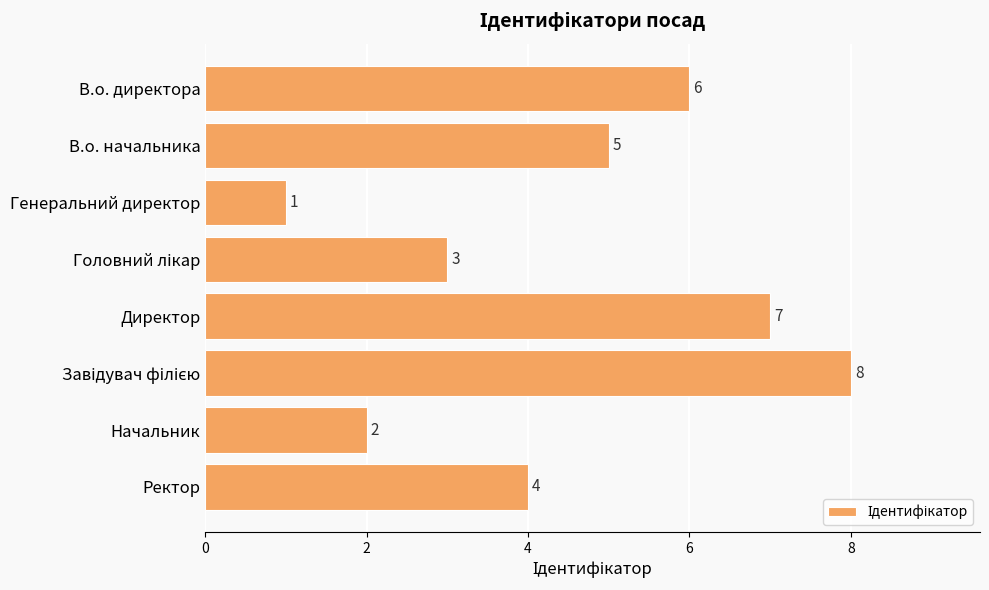

What is the sum of all values?

36